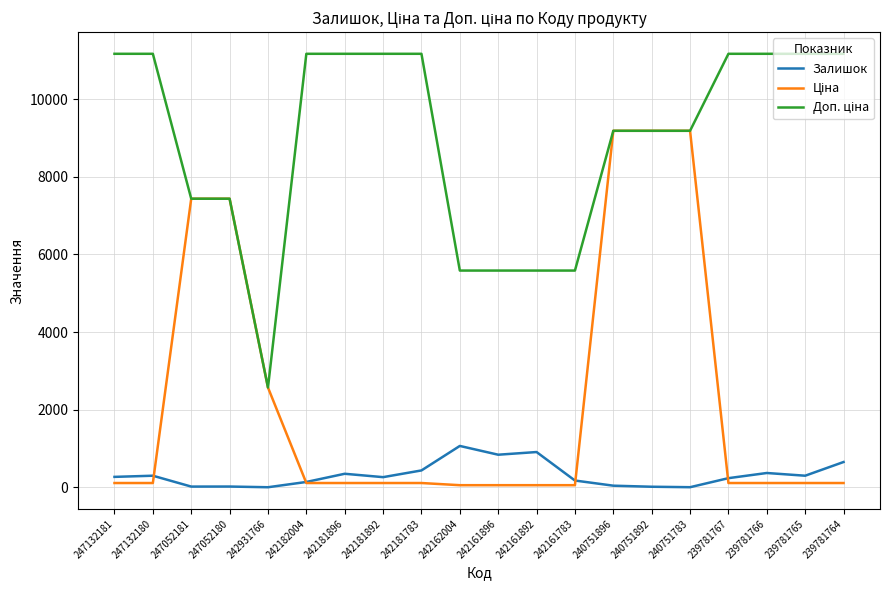

True or false: Залишок has more than 0 interior local peaks.

True